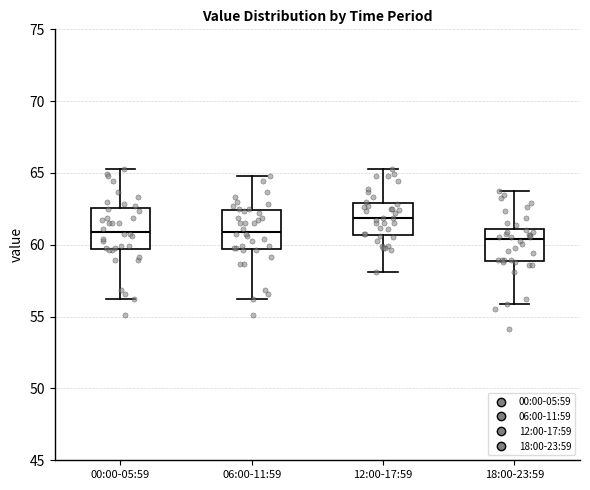

Reading left to right, transcribe this box plot: for each box, give where its median line is, the range the box spans, and where its two whiskers end, as read against the y-axis. The values are not printed on the chart, so give them approximately, as read against the axis.

00:00-05:59: median 61.0, box 59.5 to 62.5, whiskers 56.0 to 65.5
06:00-11:59: median 61.0, box 59.5 to 62.5, whiskers 56.0 to 65.0
12:00-17:59: median 62.0, box 60.5 to 63.0, whiskers 58.0 to 65.5
18:00-23:59: median 60.5, box 59.0 to 61.0, whiskers 56.0 to 64.0